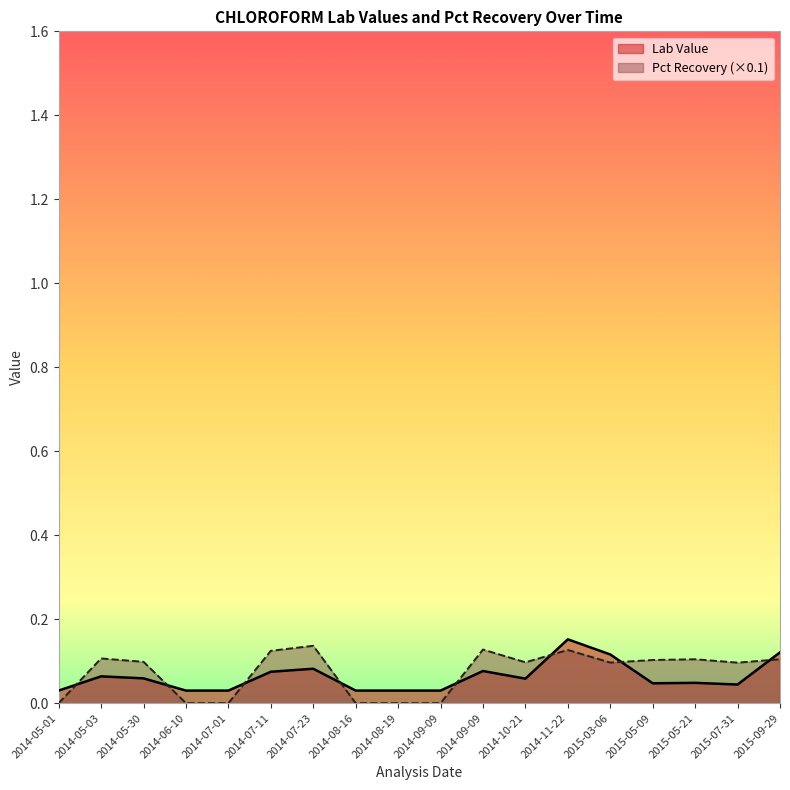

What is the sum of the Lab Value values at 2015-05-09 and 2014-07-11?

0.1